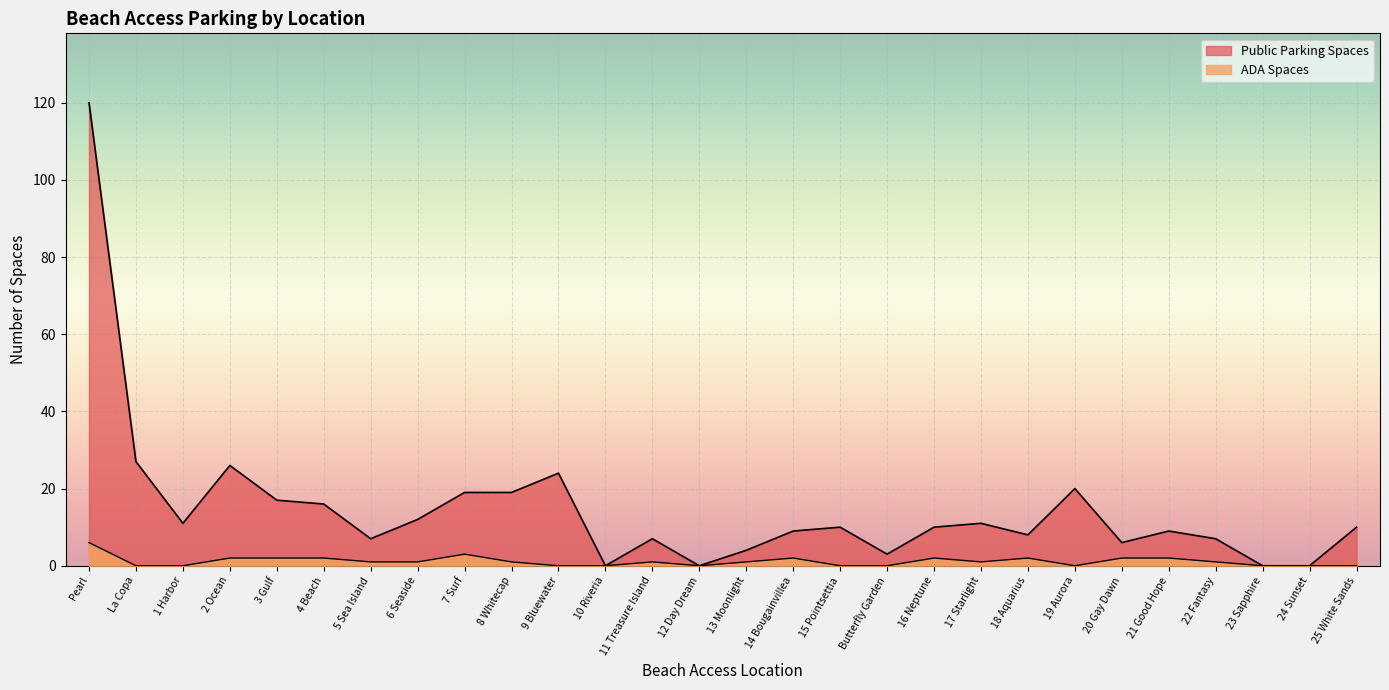

What is the difference between the maximum and second lowest values in the ADA Spaces series?

6